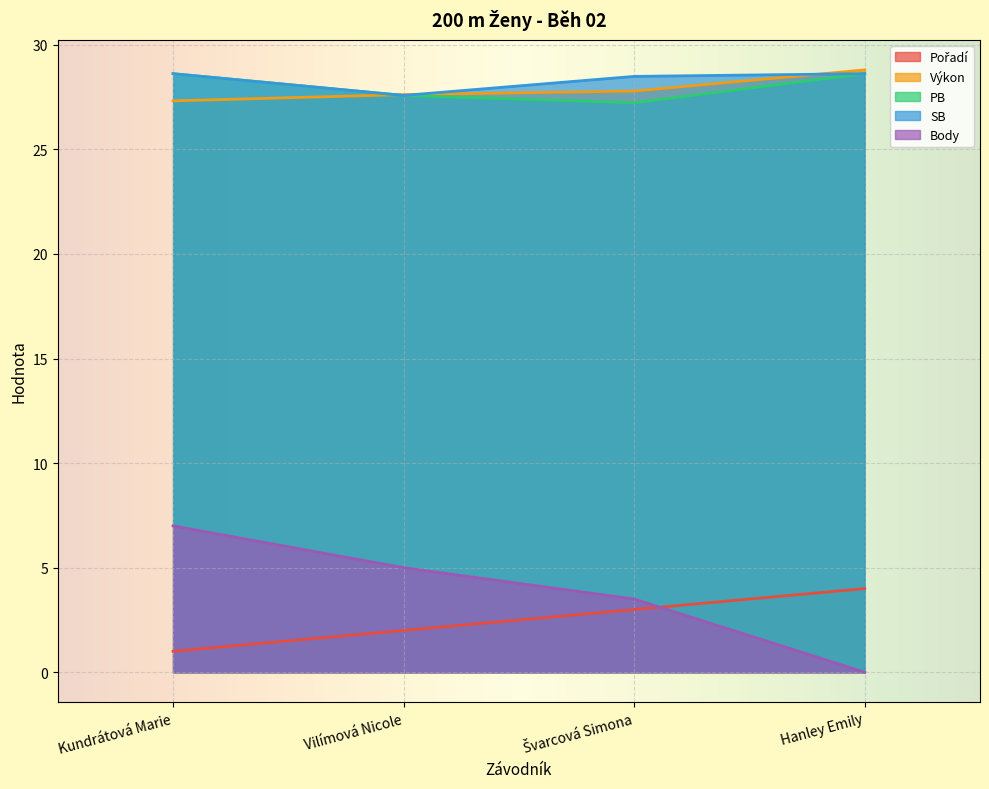

What is the spread (max minus min) of values at Hanley Emily?

28.8